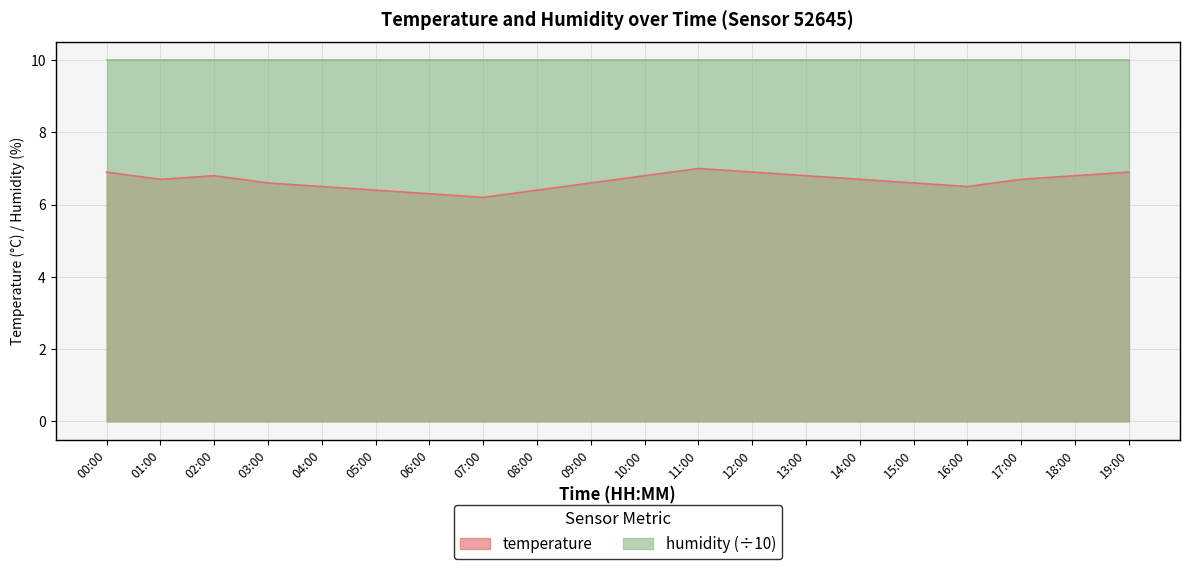

List the labels in order of value, smallest first.

07:00, 06:00, 05:00, 08:00, 04:00, 16:00, 03:00, 09:00, 15:00, 01:00, 14:00, 17:00, 02:00, 10:00, 13:00, 18:00, 00:00, 12:00, 19:00, 11:00